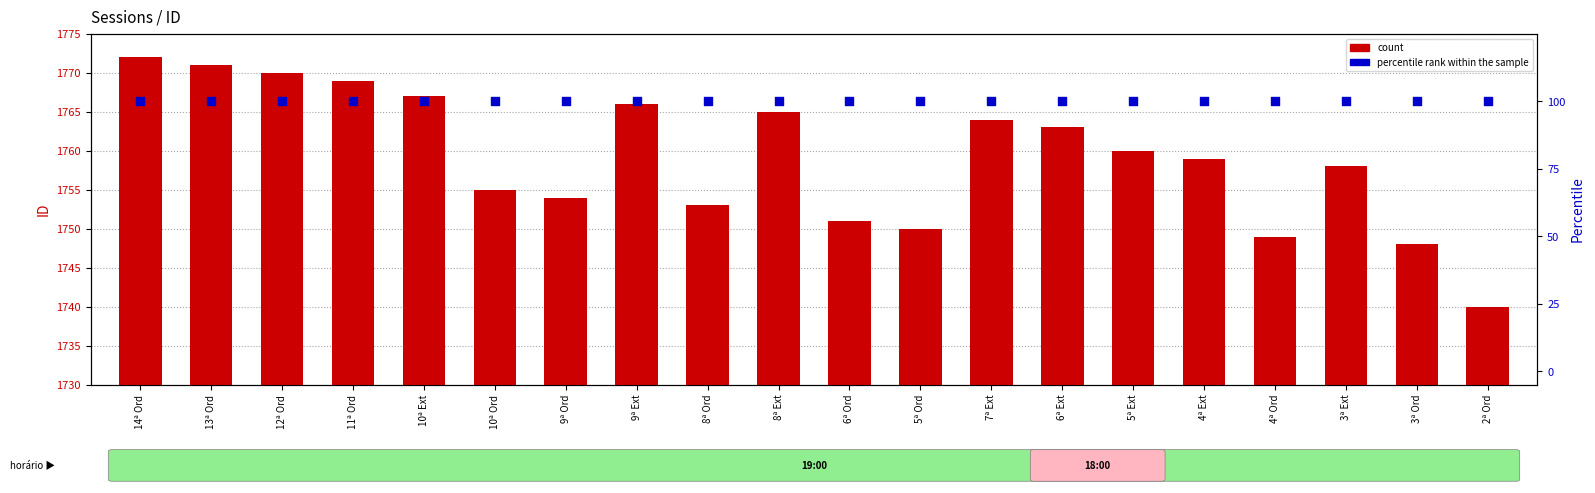

At which category is the sum across all series the highest?

14ª Ord